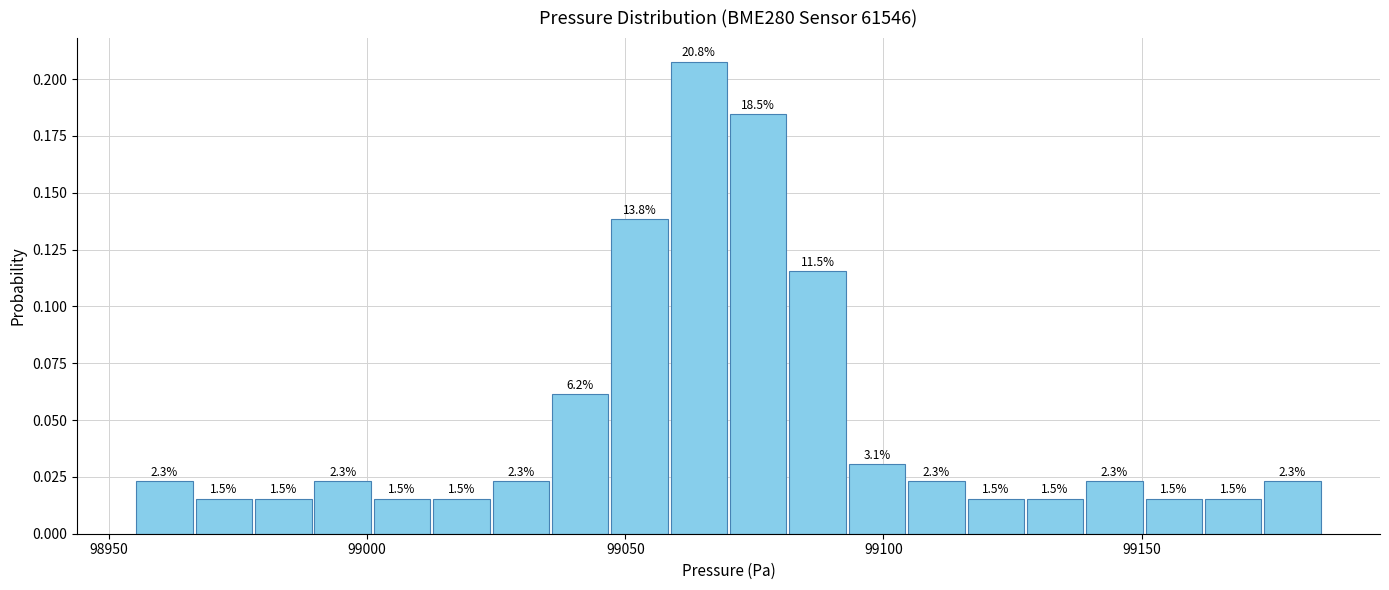

Around what value on the x-axis is the tallest bar? Give the approximate position of its centre, as read against the axis.

99065